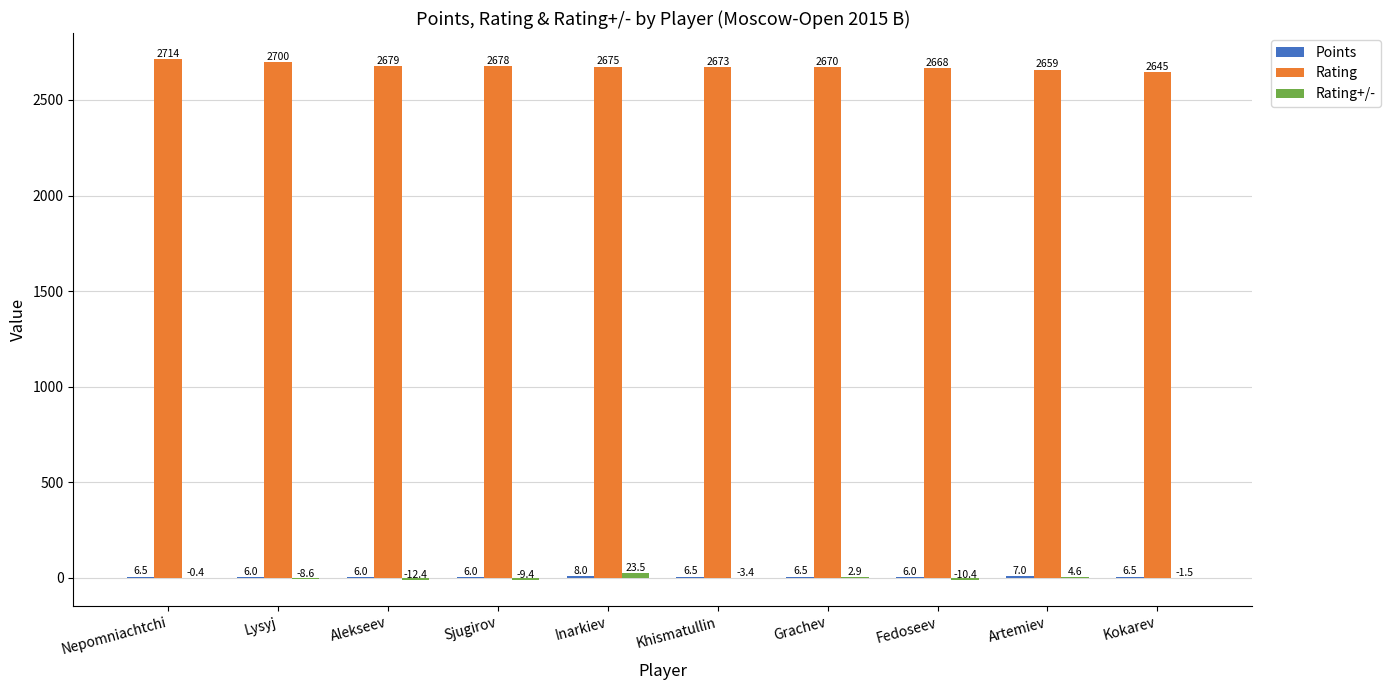

Which label corresponds to the largest value in the chart?

Nepomniachtchi